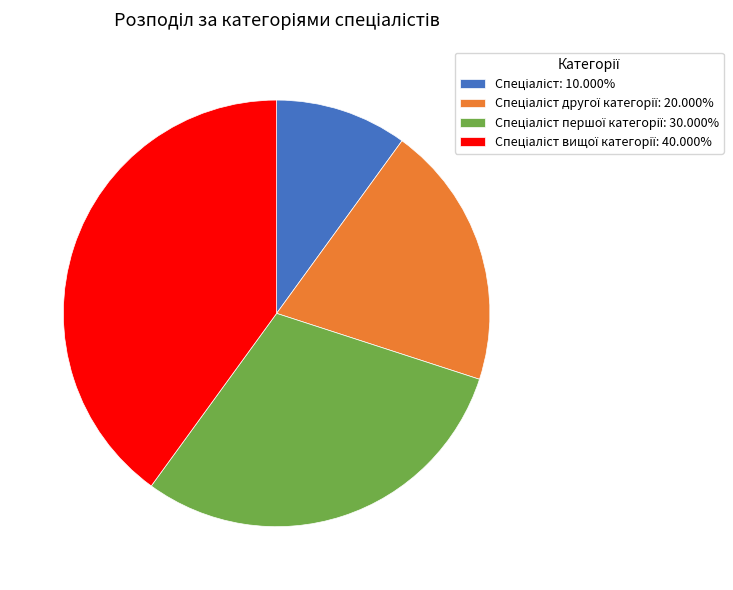

Is there a majority slice in this chart?

No